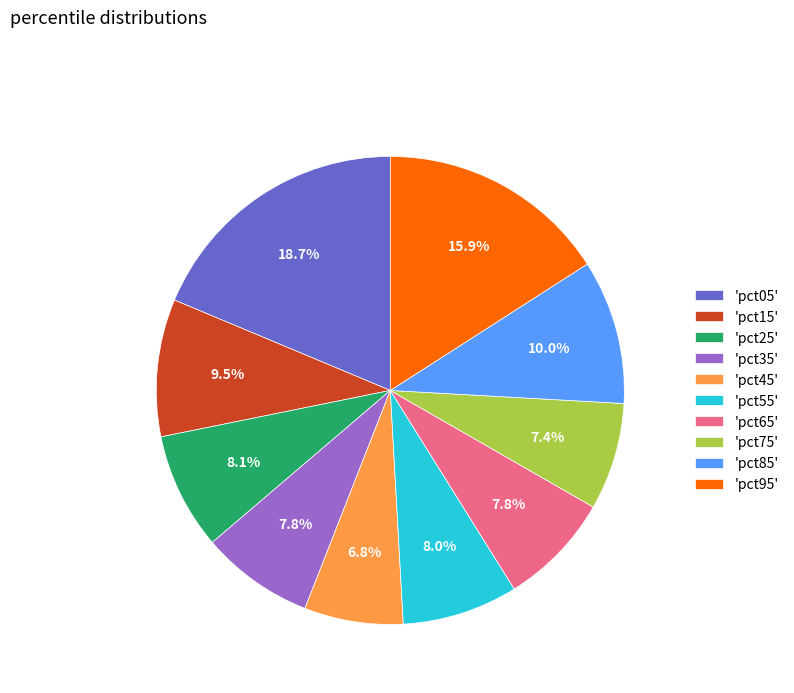

What is the largest slice in the pie chart?

'pct05'